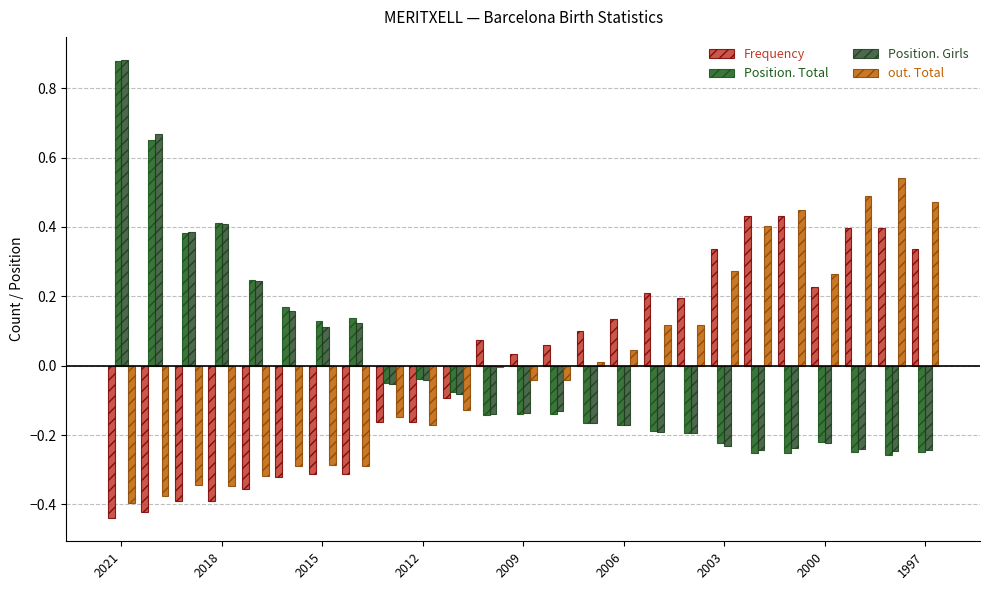

Rank the series by their average value, from lowest to highest.

Position. Girls, out. Total, Frequency, Position. Total